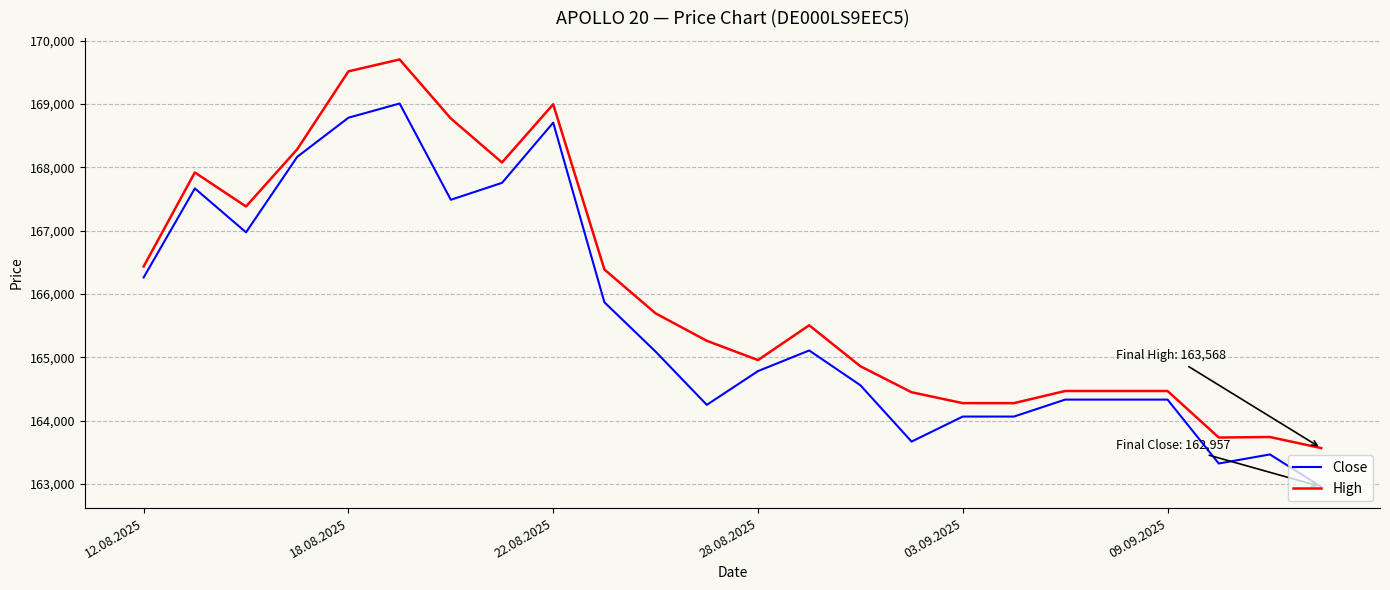

What is the greatest value displayed?

169705